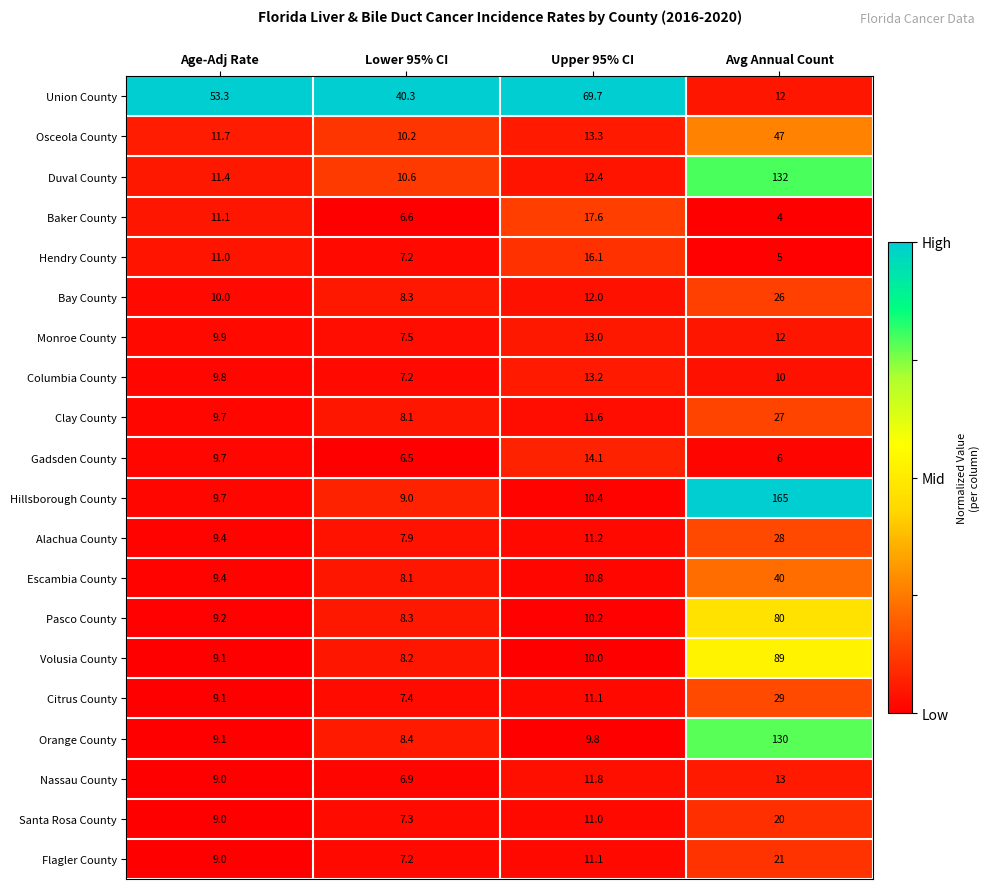

What is the sum of the Pasco County values at Age-Adj Rate and Avg Annual Count?

89.2